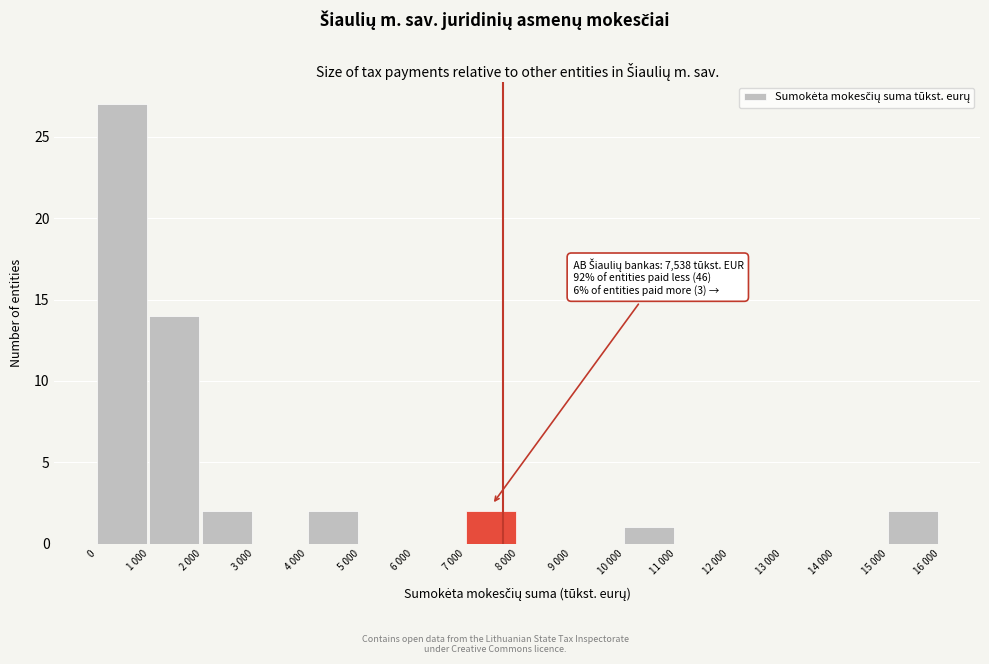

Reading right to left, what are all the values shown in this chart?

15 000=2	14 000=0	13 000=0	12 000=0	11 000=0	10 000=1	9 000=0	8 000=0	7 000=2	6 000=0	5 000=0	4 000=2	3 000=0	2 000=2	1 000=14	0=27